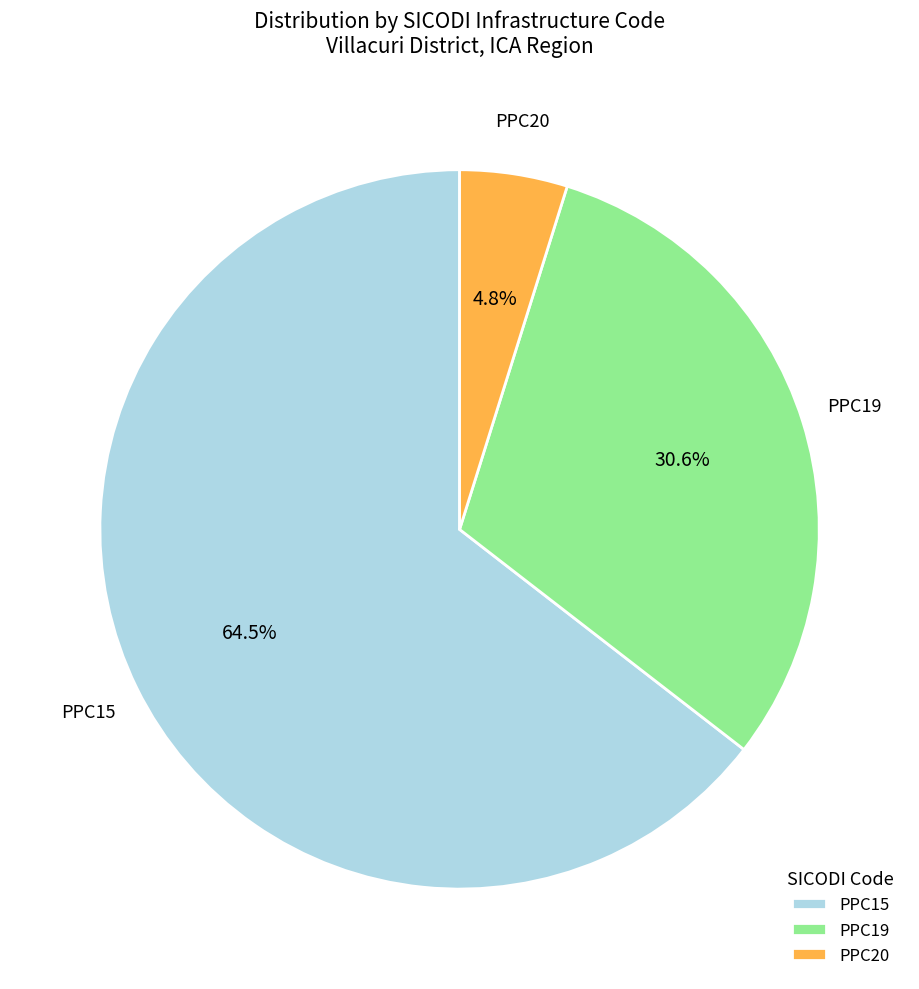

Which category has the smallest portion of the pie?

PPC20